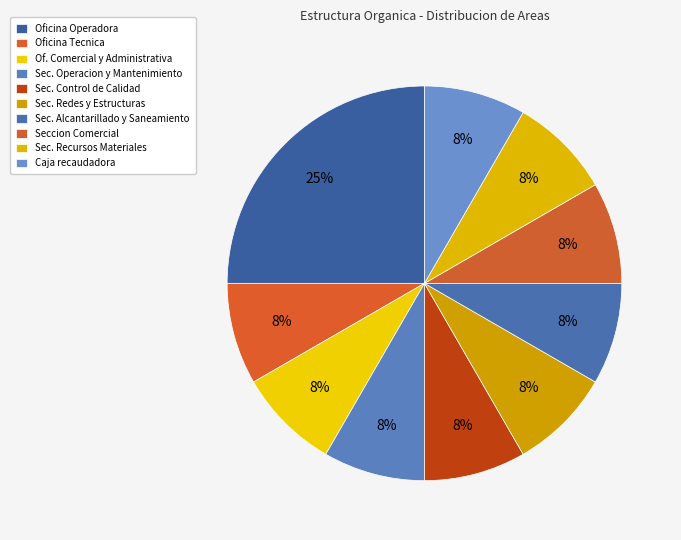

To the nearest percent, what percentage of the pie is Seccion Comercial?

8%